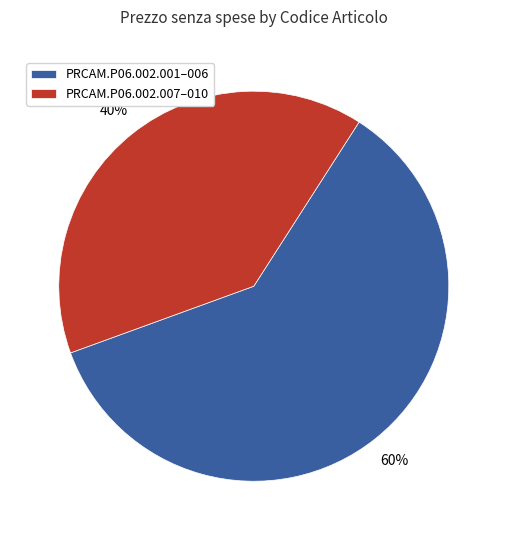

Which category has the biggest portion of the pie?

PRCAM.P06.002.001–006